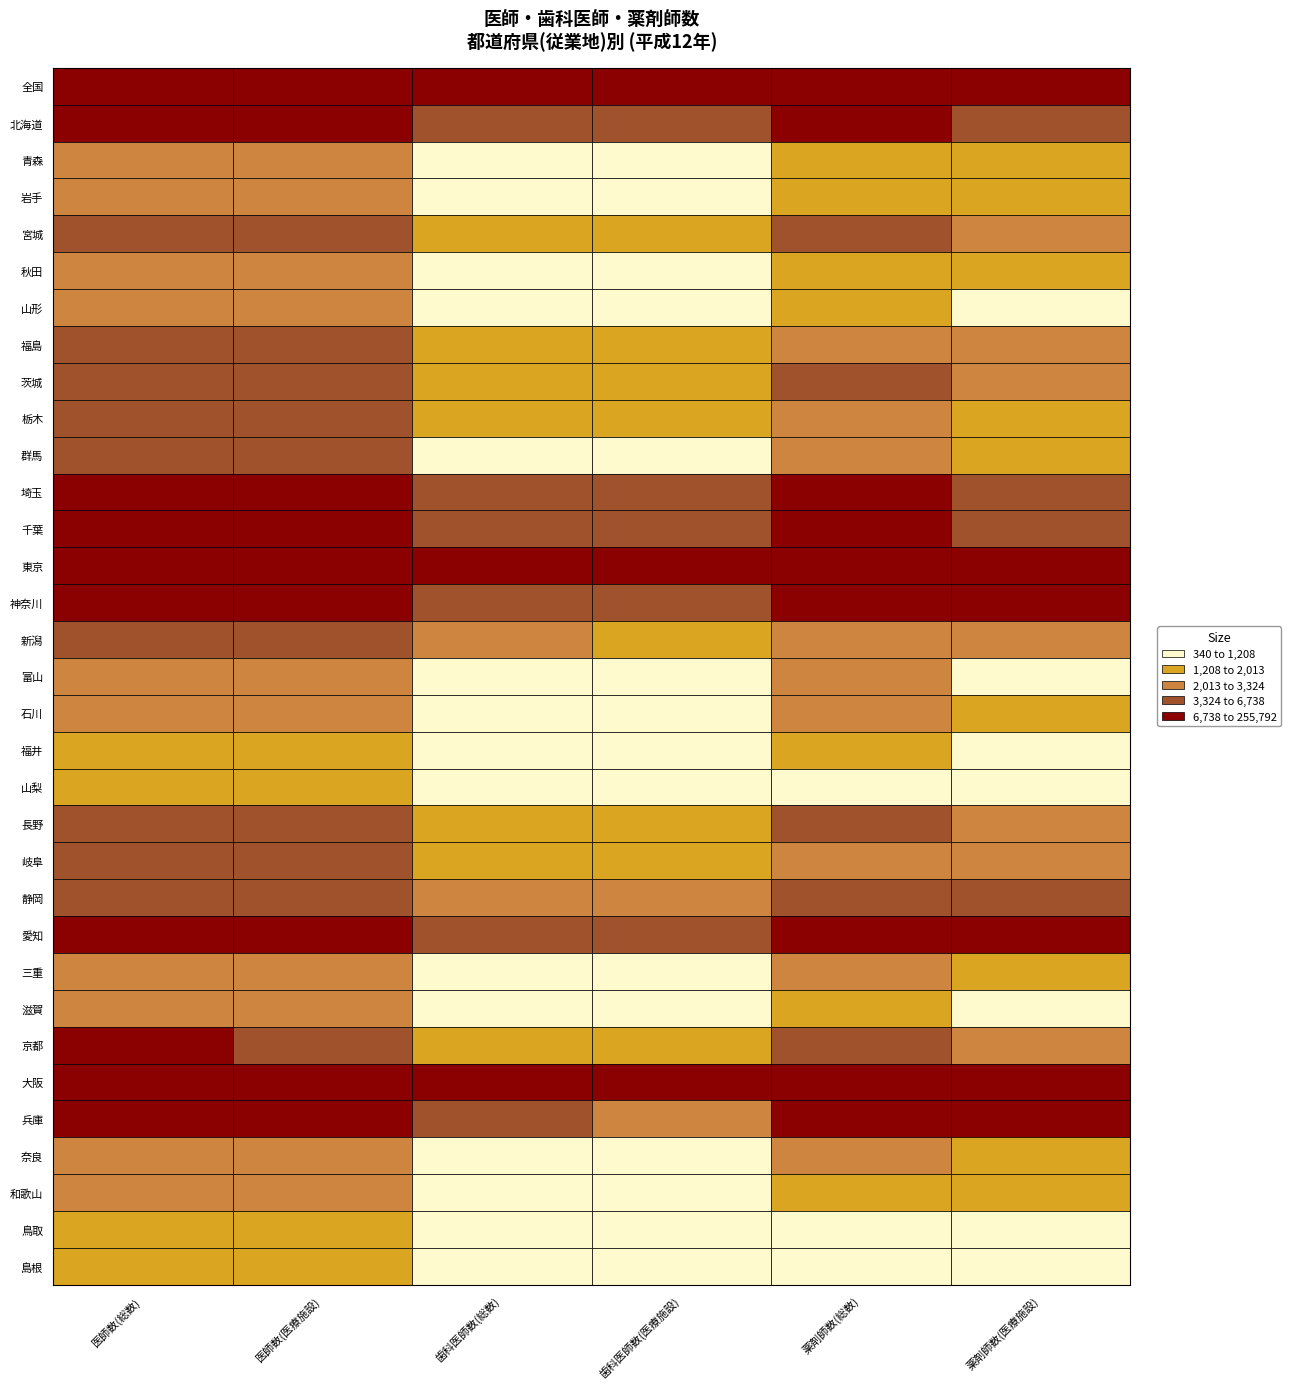

The value of 島根 at 宮城 is 518. True or false?

False